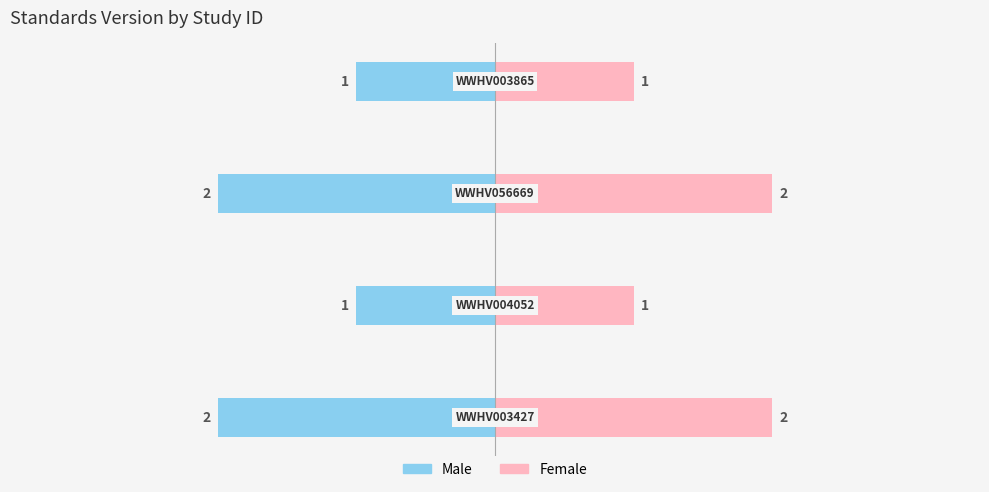

What are all the series names shown in the legend?

Male, Female